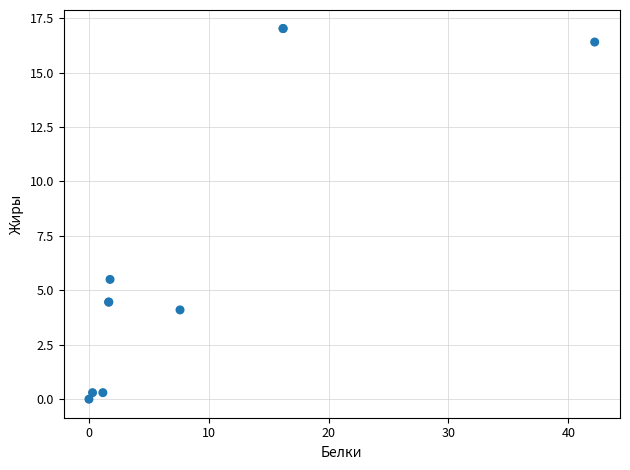

What Y value in the scatter plot is closest to 8?

5.5